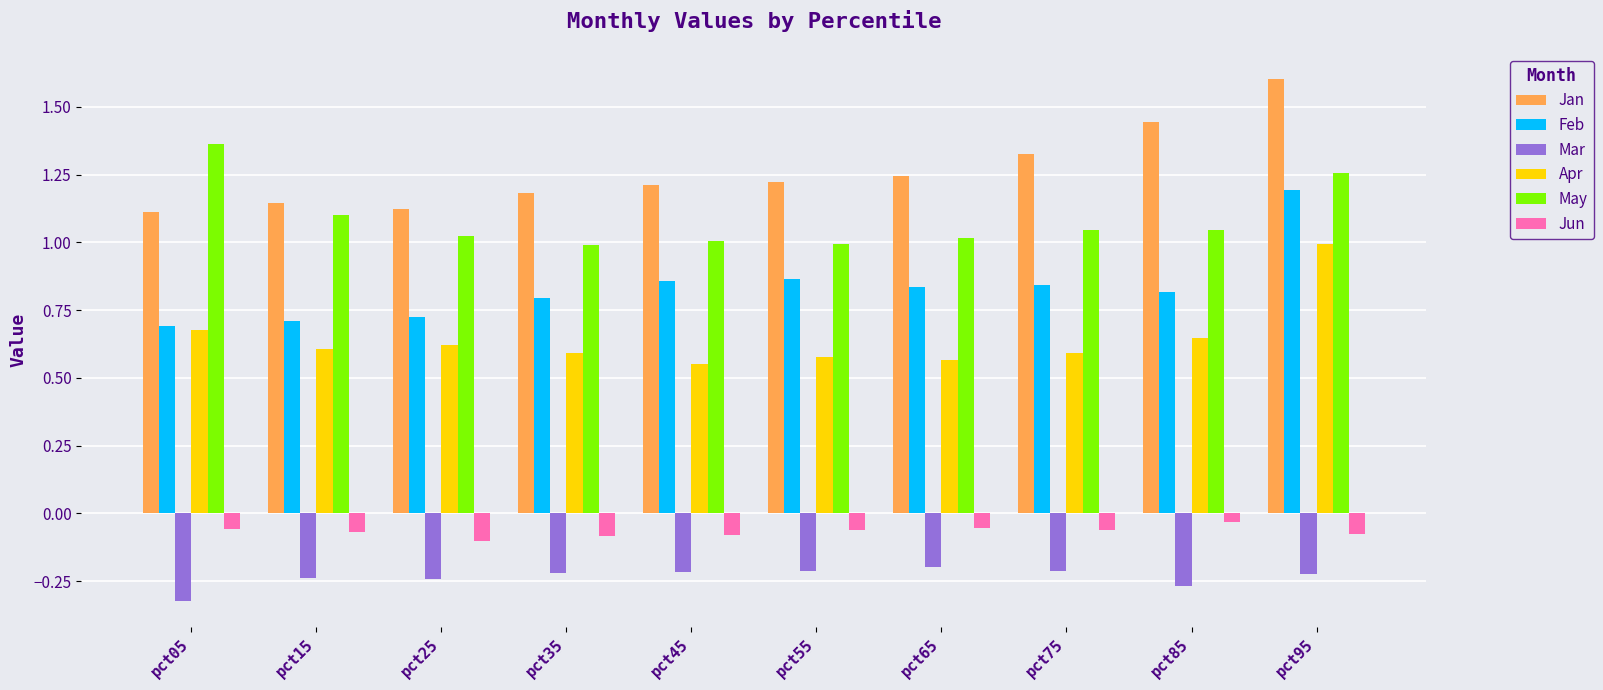

True or false: Jan has a value of 1.1 at pct05.

True